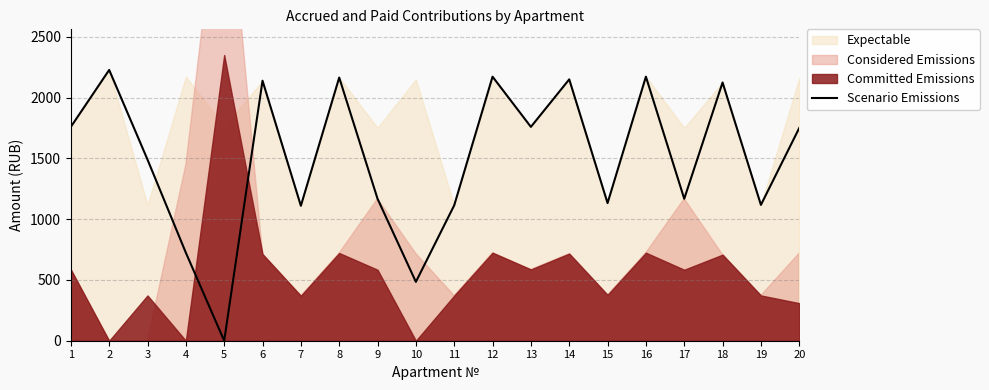

What is the maximum value for Scenario Emissions?

2227.0